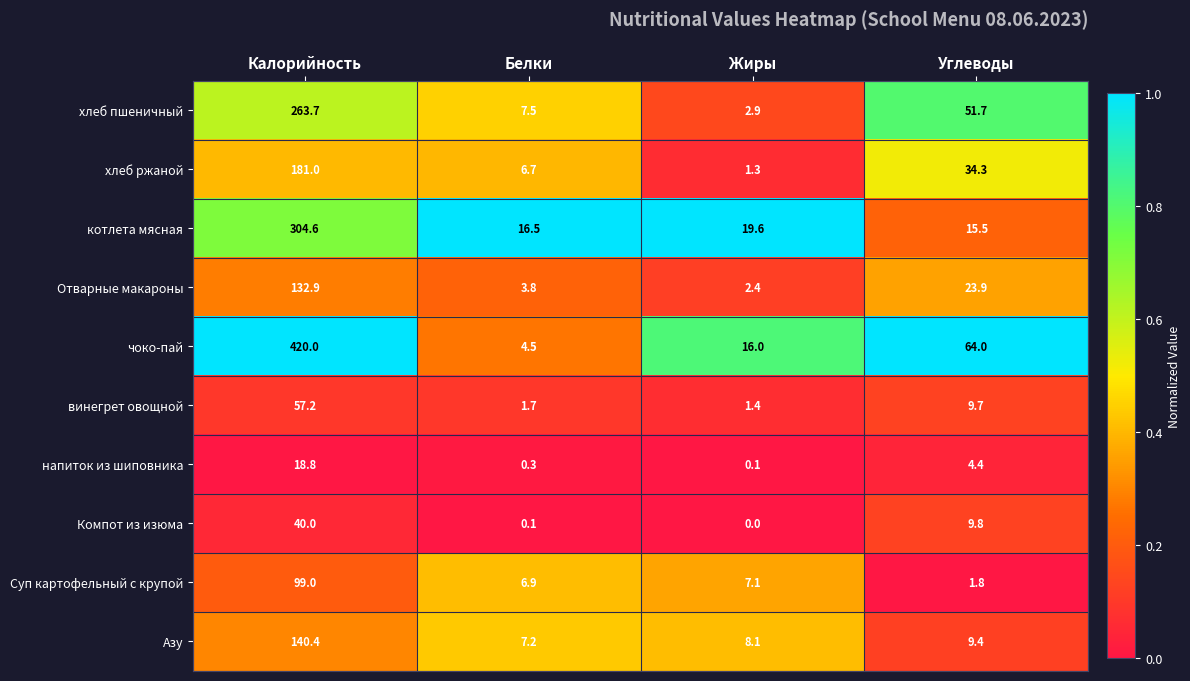

Which series has the widest spread of values?

чоко-пай